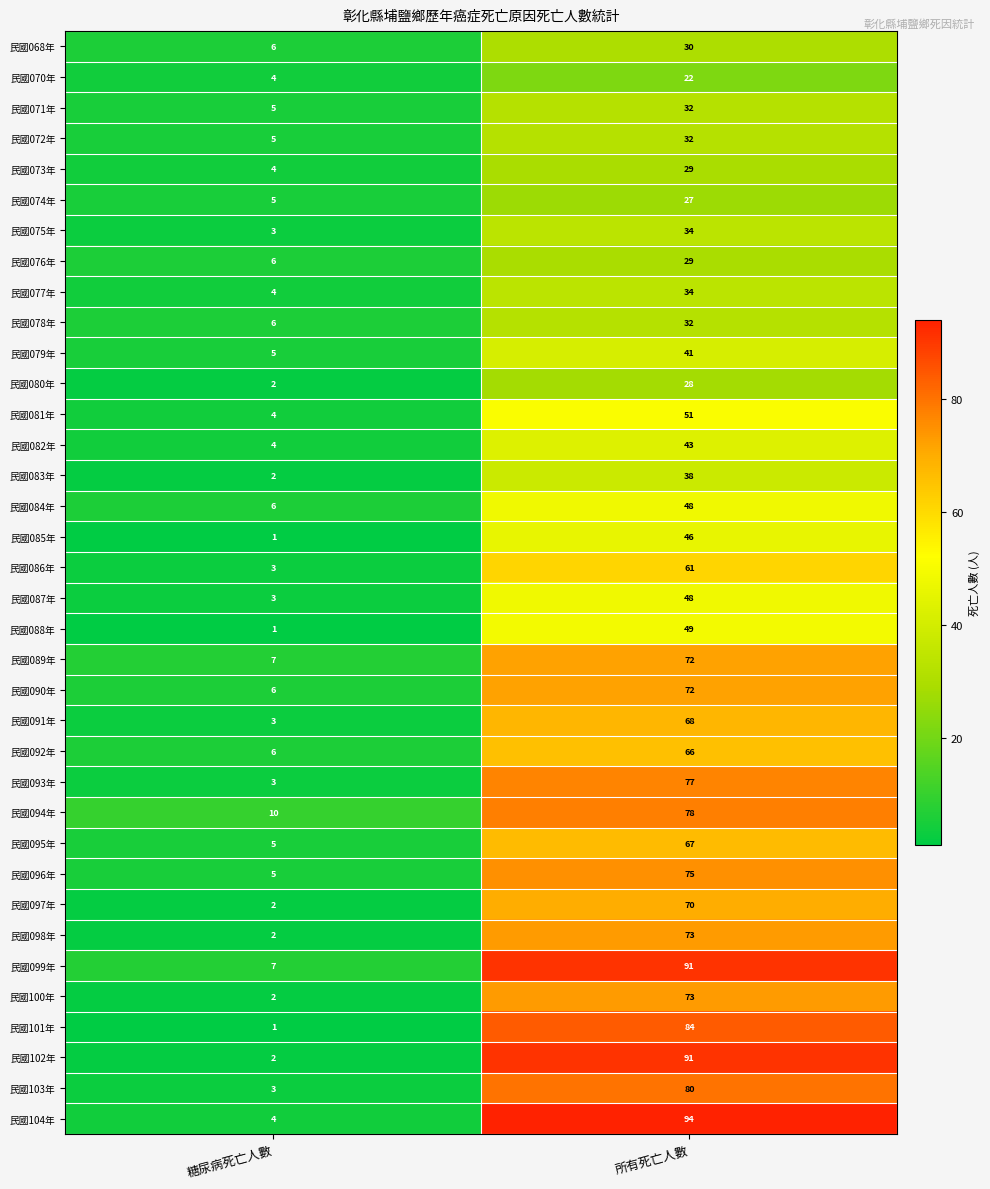

What is the difference between the 民國080年 values at 所有死亡人數 and 糖尿病死亡人數?

26